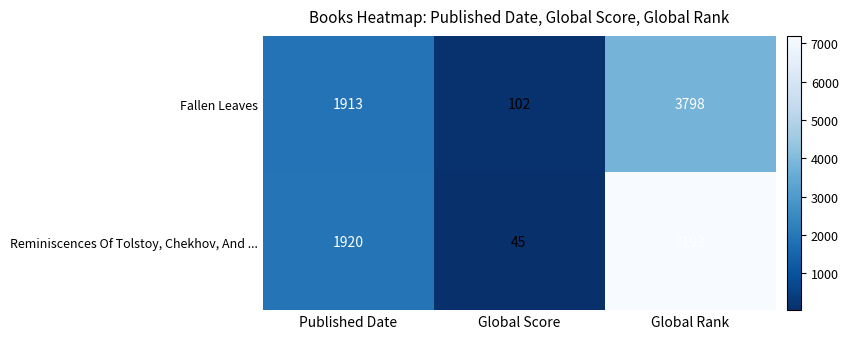

Reading right to left, list all the values displayed in this chart.

Fallen Leaves: 3798	102	1913
Reminiscences Of Tolstoy, Chekhov, And ...: 7193	45	1920